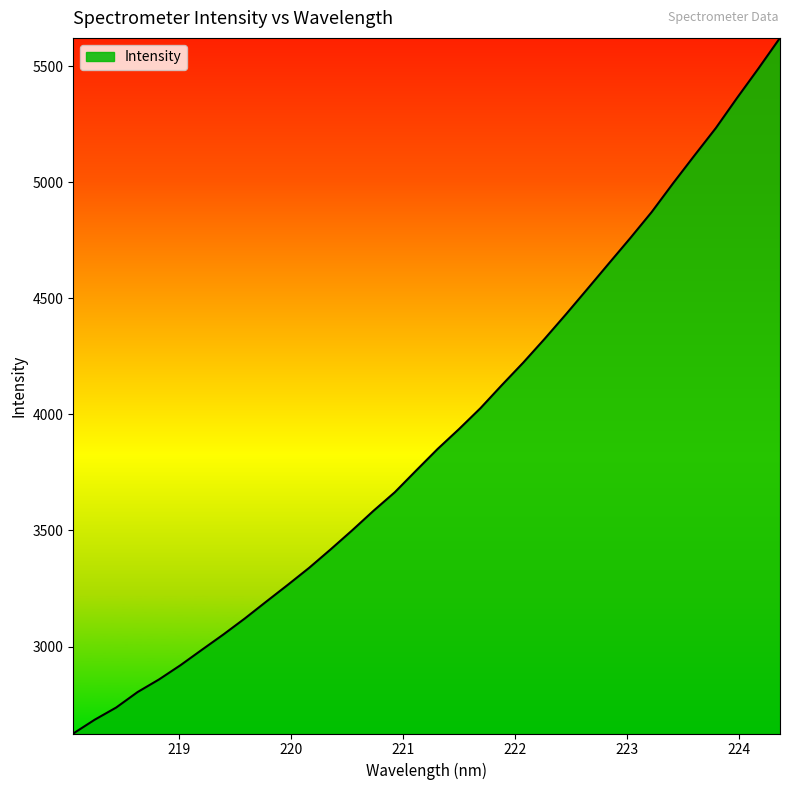

What is the greatest value displayed?

5621.7